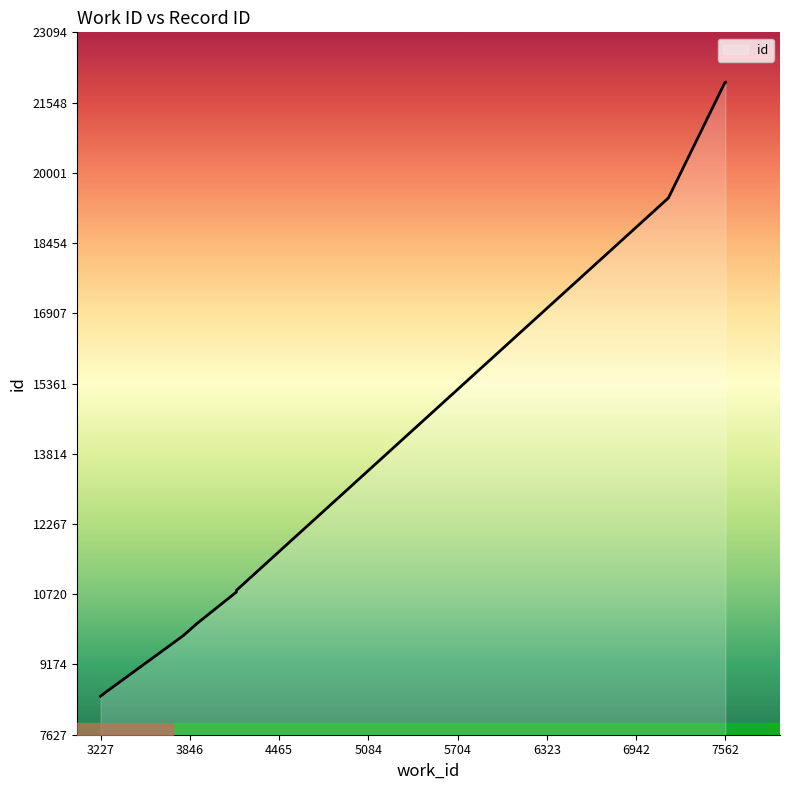

What is the average value?

13273